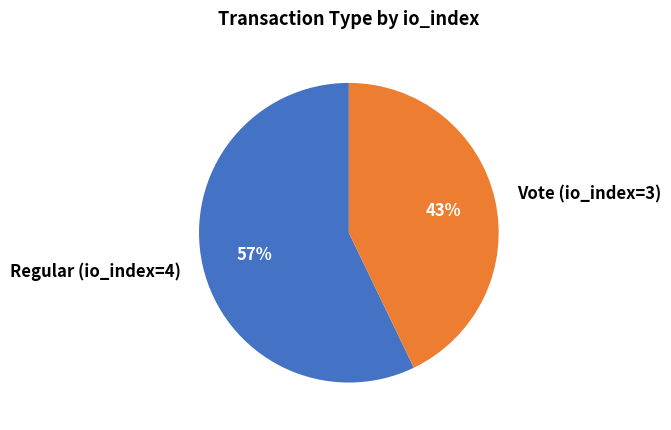

What is the largest slice in the pie chart?

Regular (io_index=4)